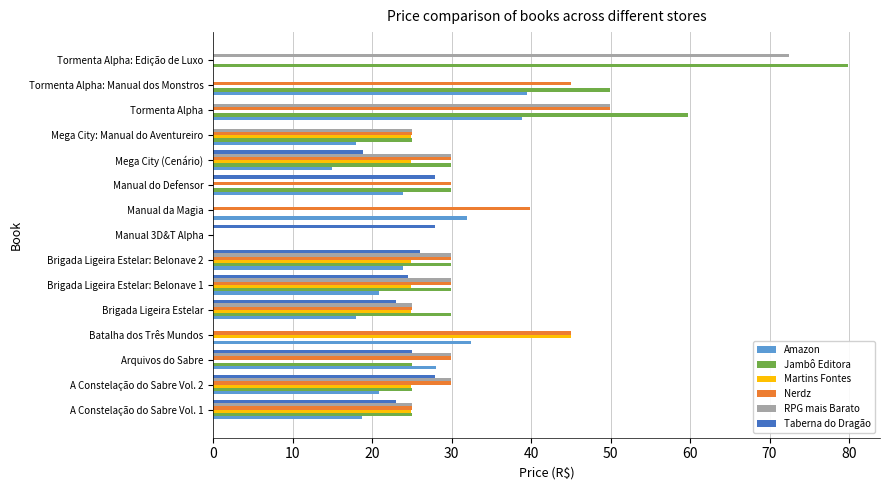

The Jambô Editora series shows 25.0 at Arquivos do Sabre. True or false?

True